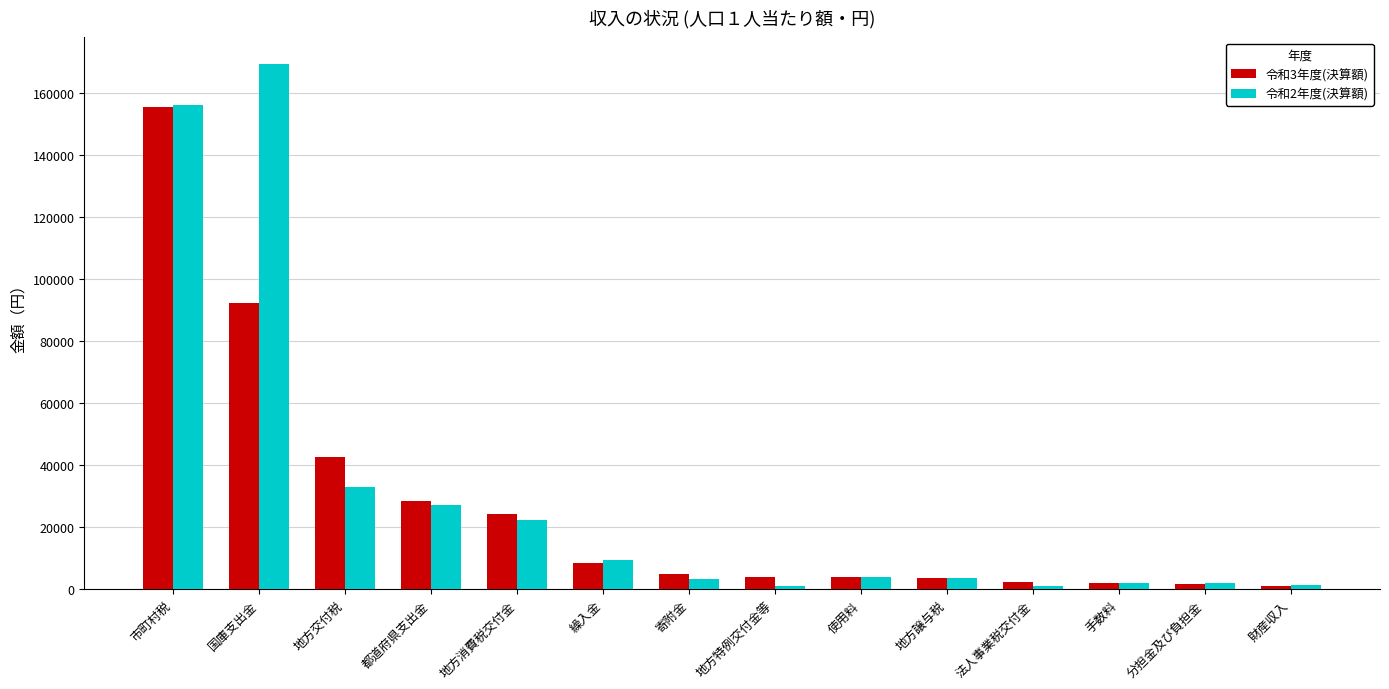

What is the value of the 令和2年度(決算額) bar at the 4th from the left?

27259